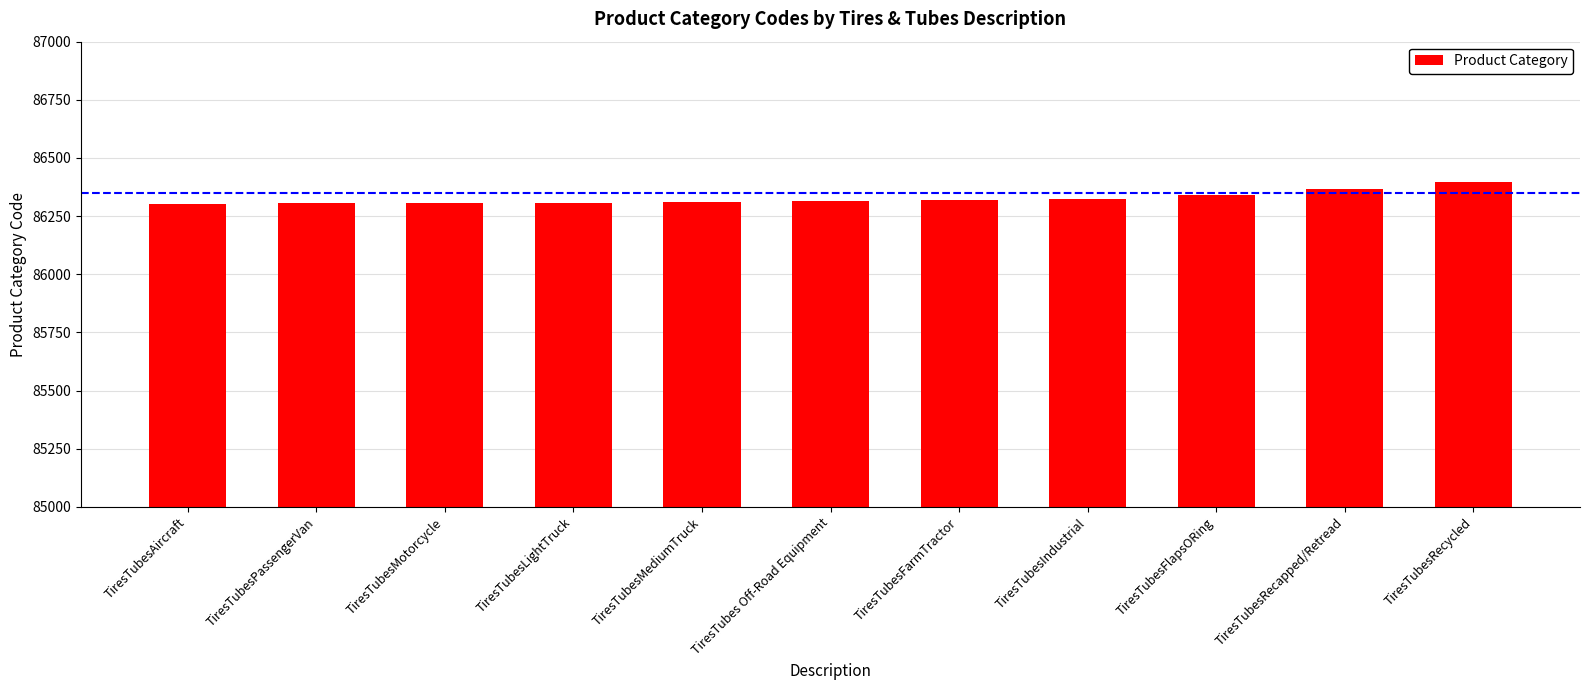

What value does the data have at TiresTubesIndustrial?

86325